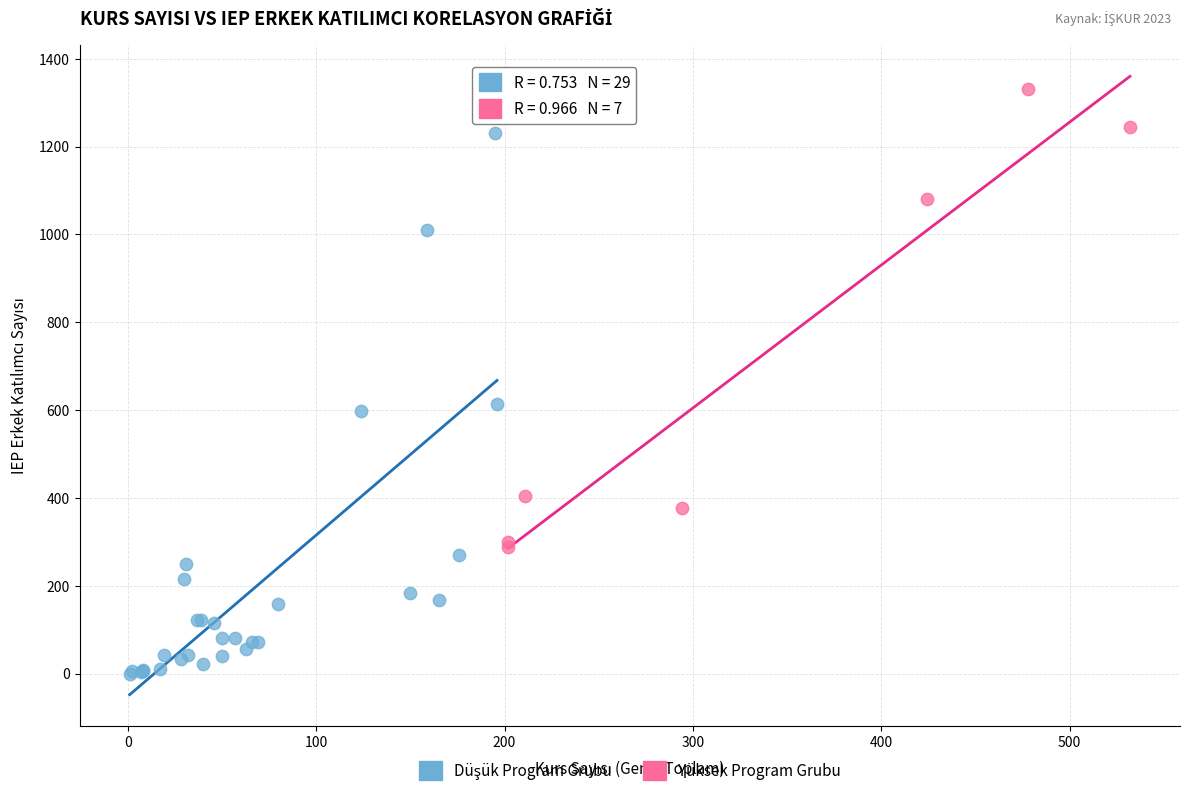

Which series reaches the maximum Y coordinate?

Yüksek Program Grubu